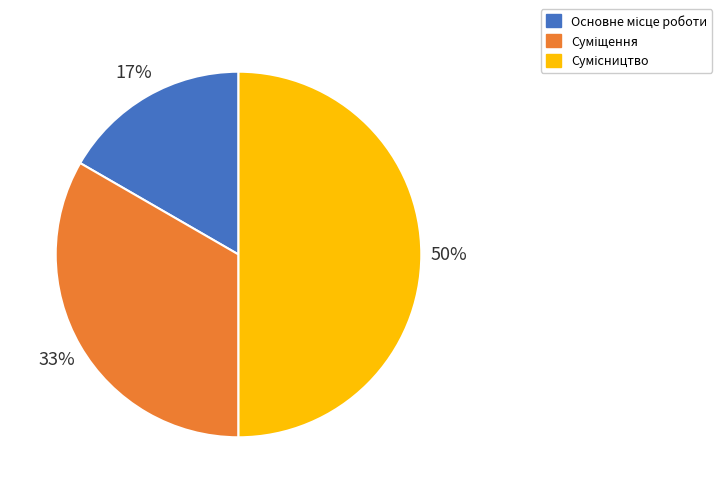

To the nearest percent, what is the average slice percentage?

33%